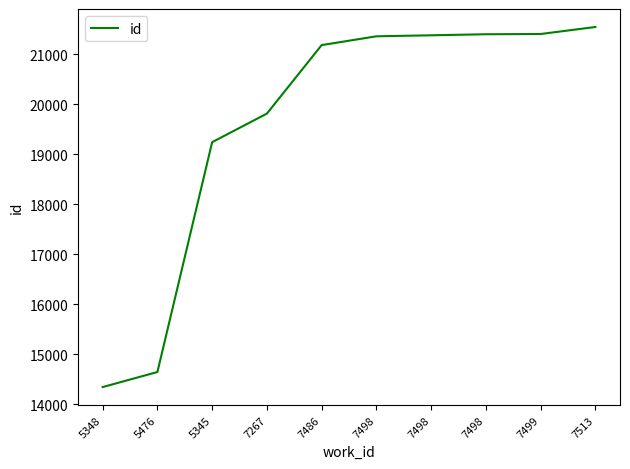

The value at 7498 is 6487. True or false?

False